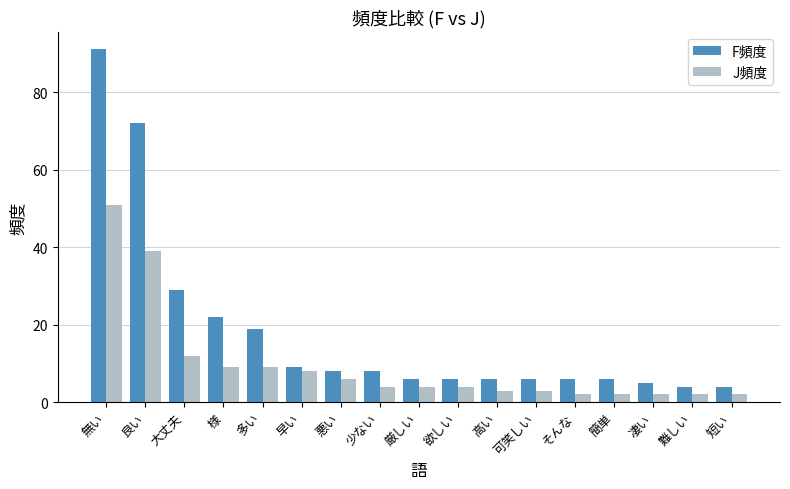

At which label is J頻度 closest to 26?

良い